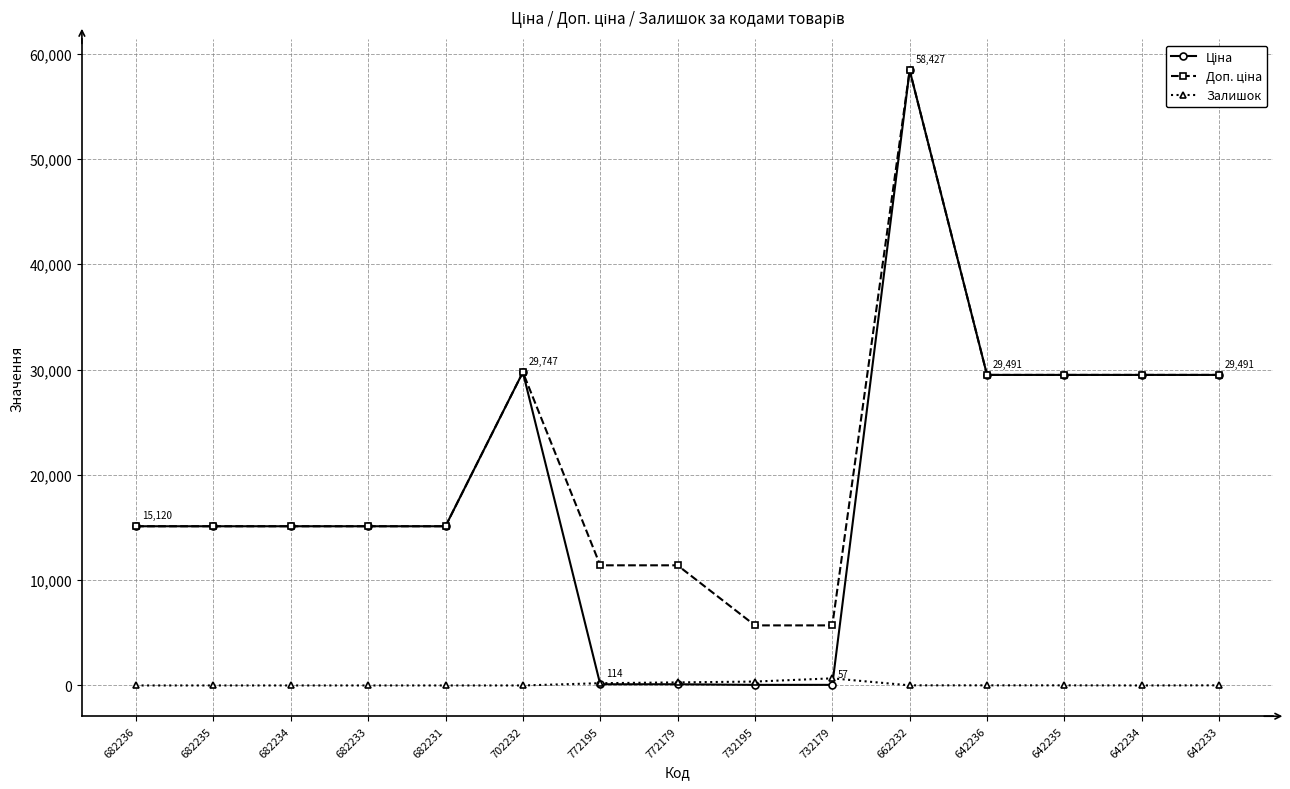

What is the average value of the Залишок series?

106.5